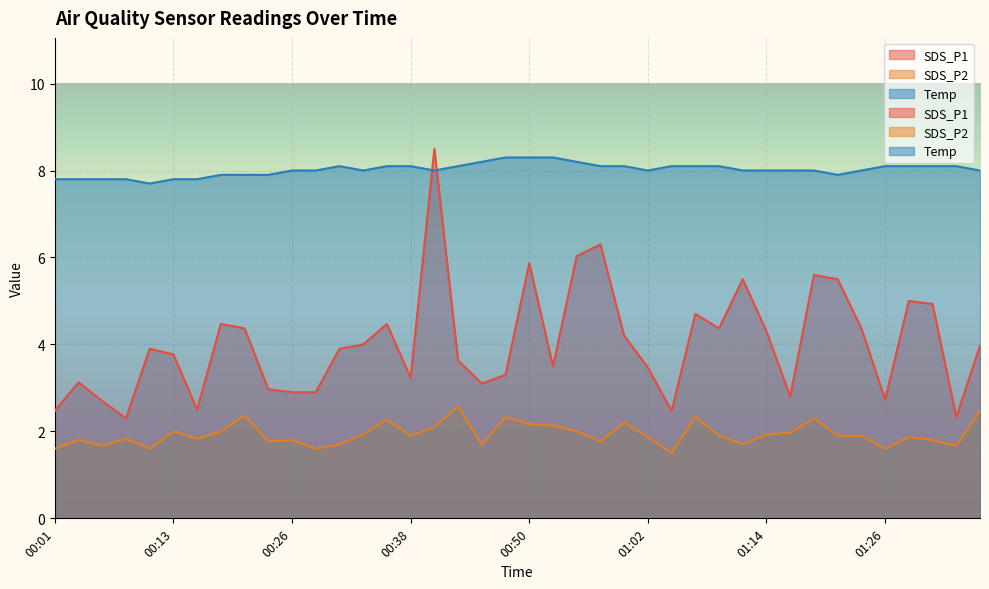

Between 00:35 and 00:06, which is larger?

00:35